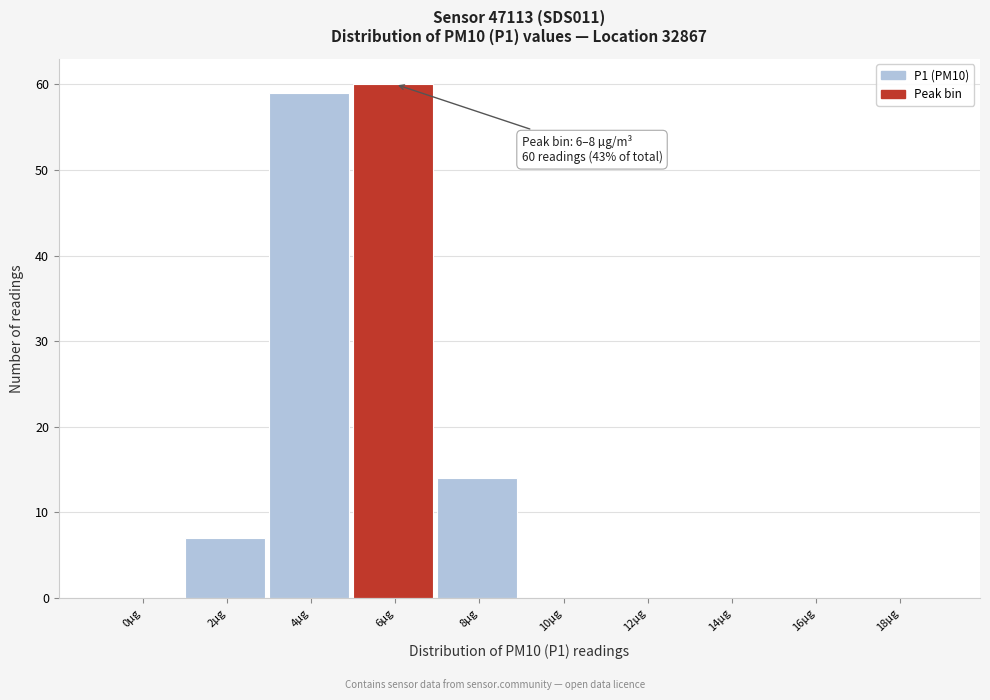

Reading left to right, extract all data points from this chart.

0µg=0	2µg=7	4µg=59	6µg=60	8µg=14	10µg=0	12µg=0	14µg=0	16µg=0	18µg=0